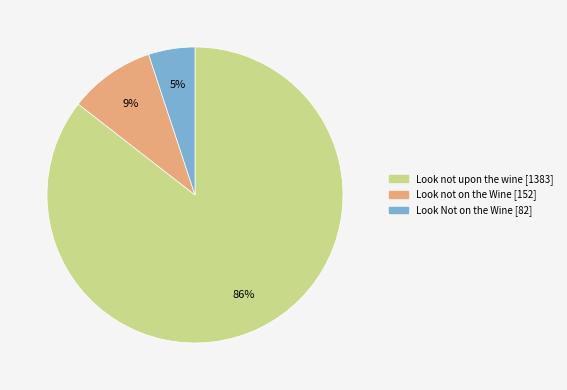

To the nearest percent, what portion does Look not upon the wine represent?

86%